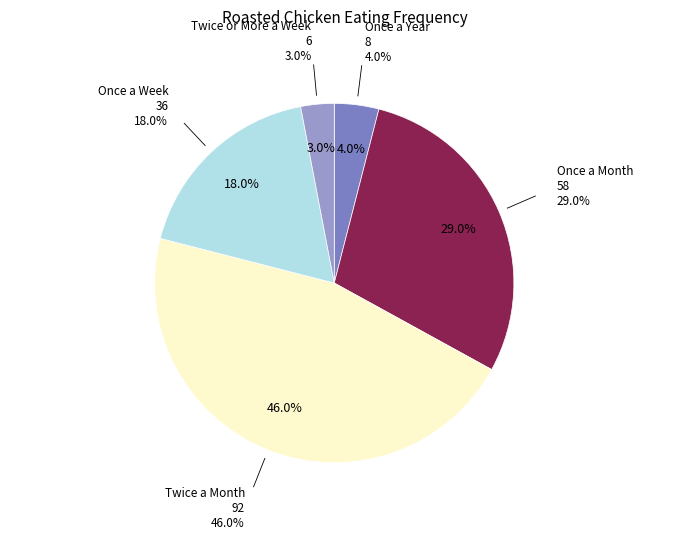

Combined, do Once a Year and Twice or More a Week account for over 50%?

No